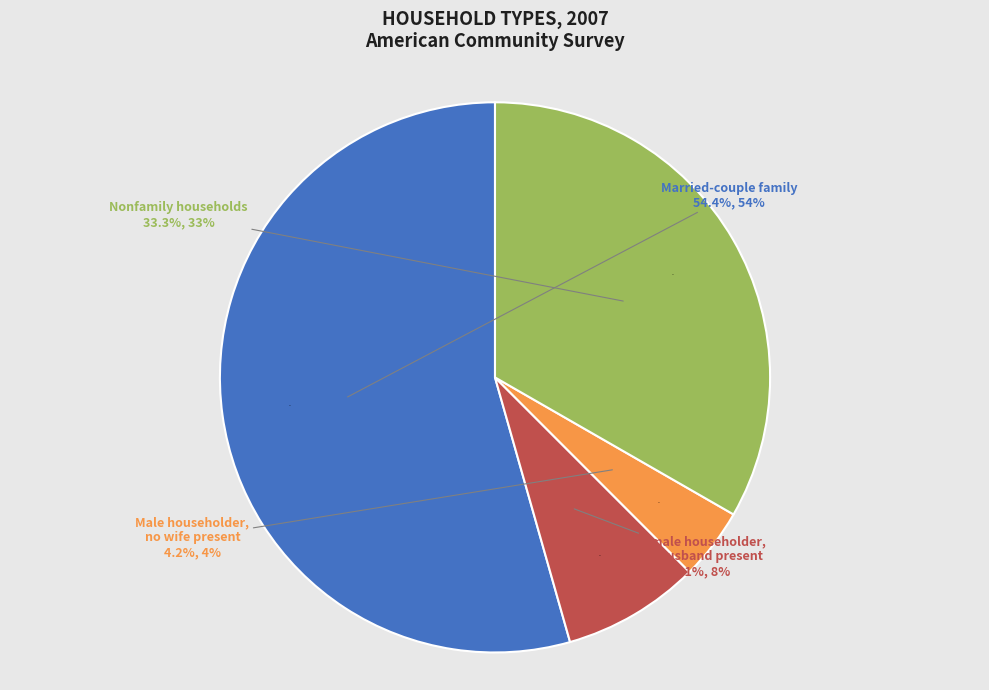

Which category has the biggest portion of the pie?

Married-couple family